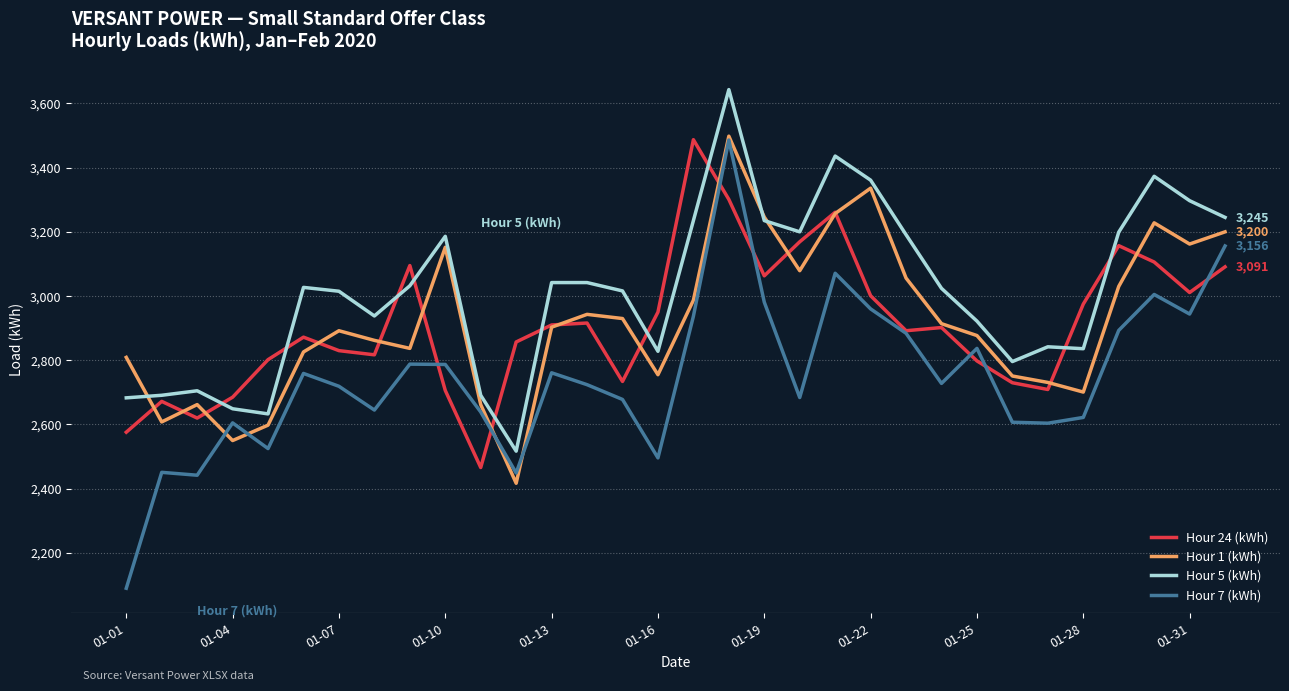

True or false: Hour 5 (kWh) and Hour 7 (kWh) cross at least once.

False